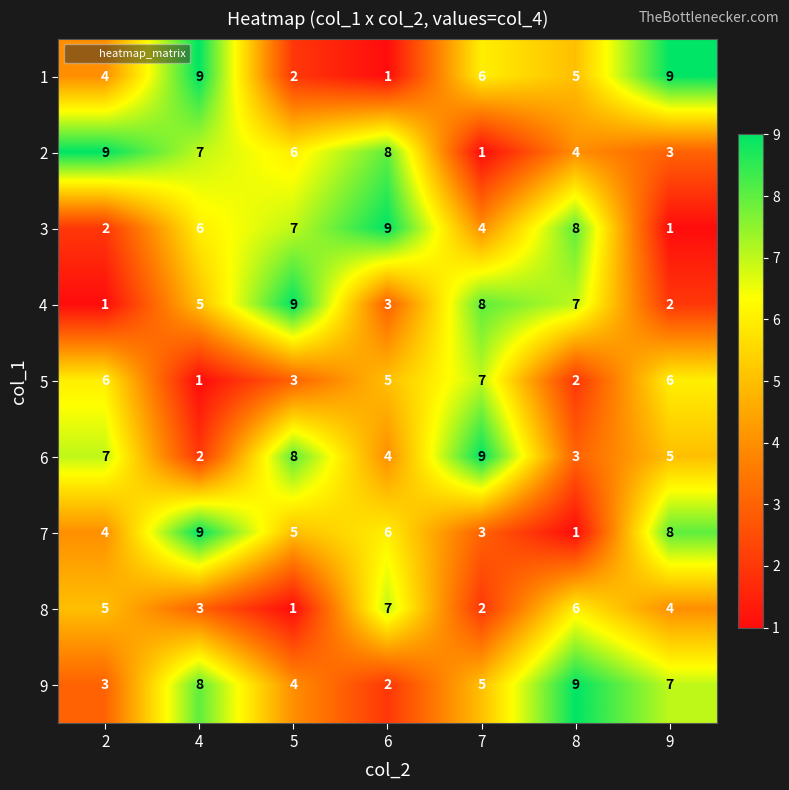

Count the number of data series in this chart.

9